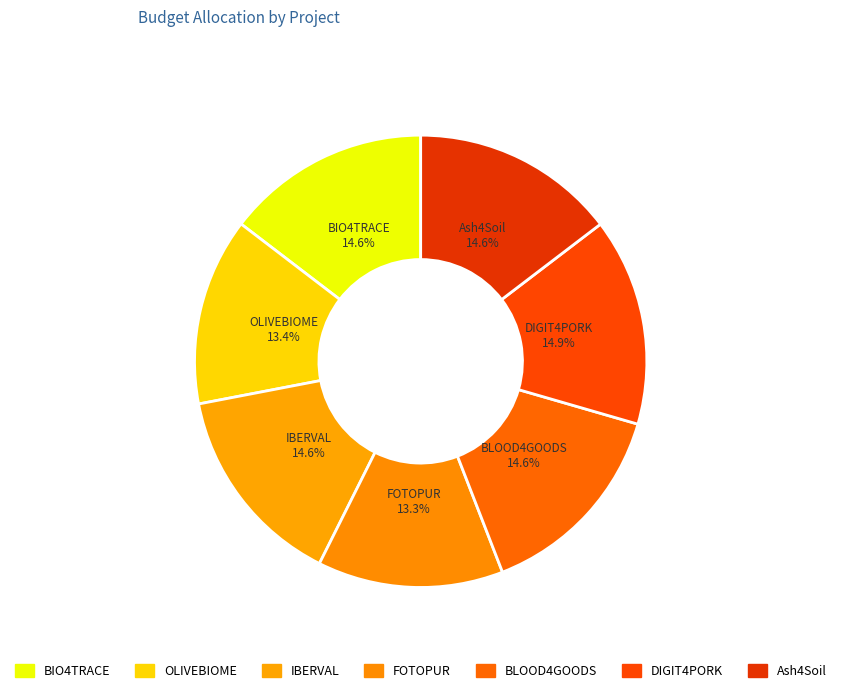

What is the change in value from FOTOPUR to Ash4Soil?

+55254